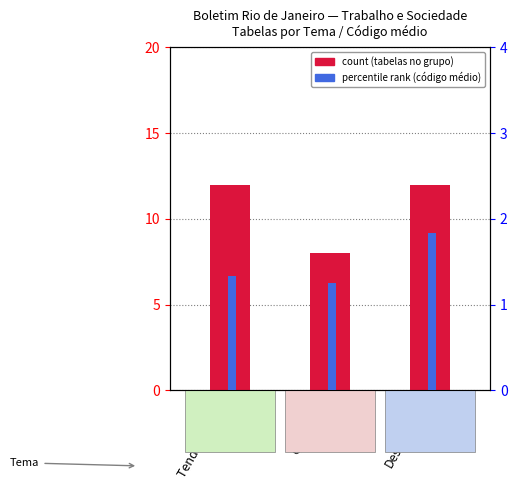

Rank the series at Ocupação from lowest to highest value.

percentile rank within the sample, count